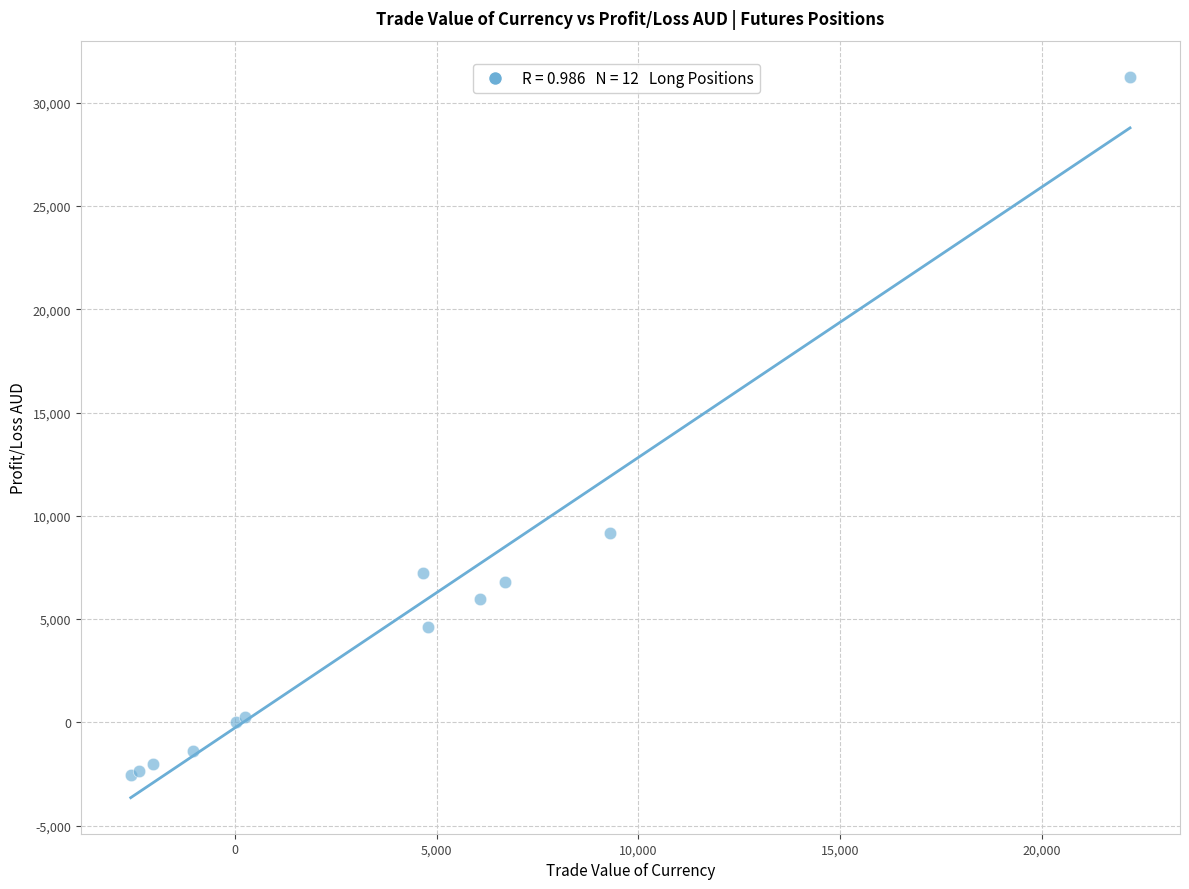

What Y value in the scatter plot is closest to 14356?

9149.1